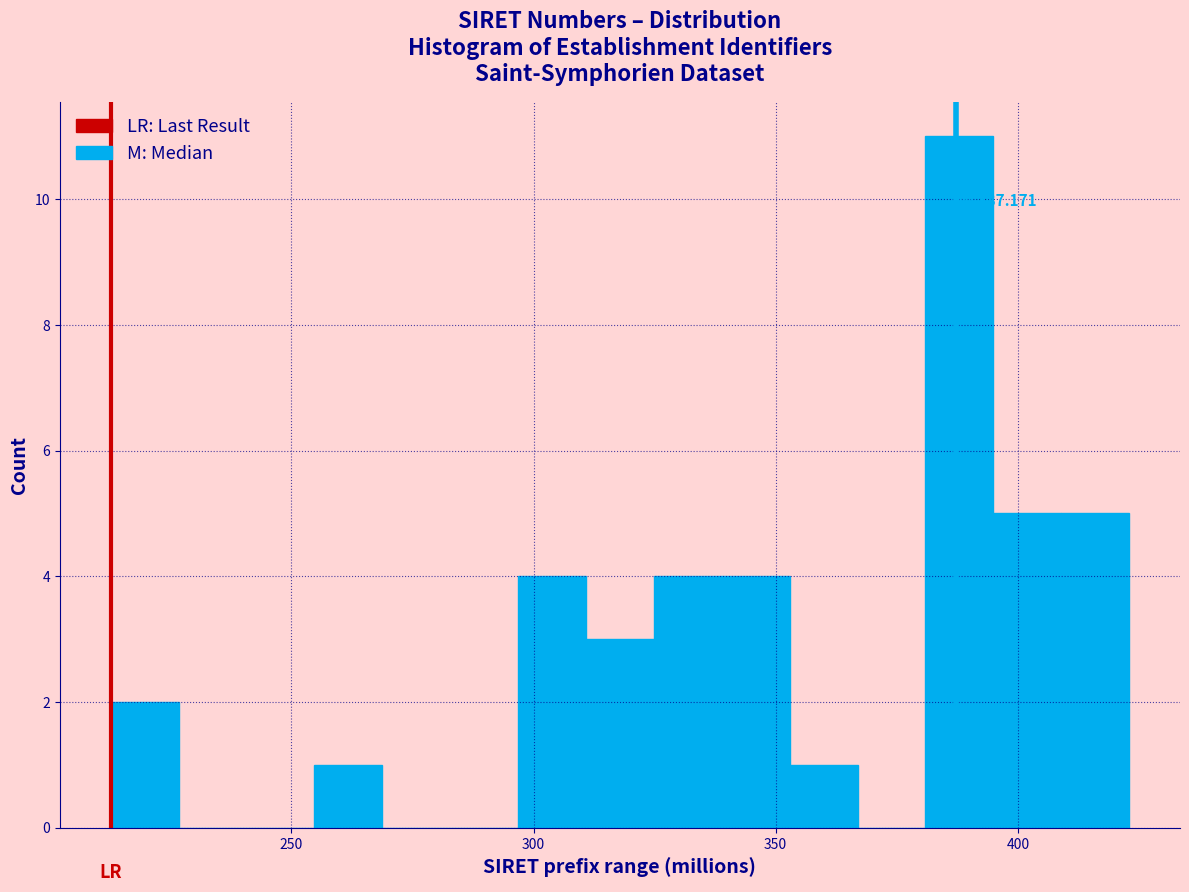

Read against the x-axis, roughly where is the centre of the tallest bar?

390